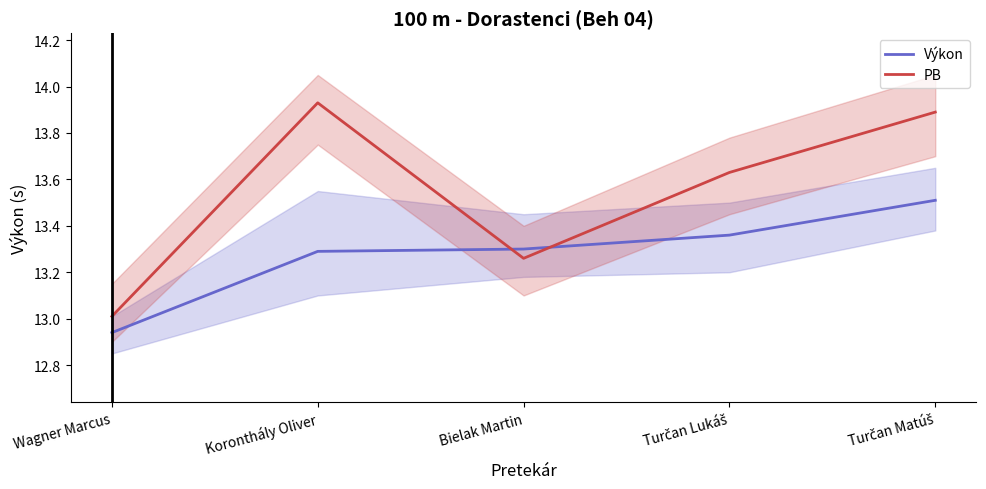

List the labels in order of Výkon value, largest first.

Turčan Matúš, Turčan Lukáš, Bielak Martin, Koronthály Oliver, Wagner Marcus